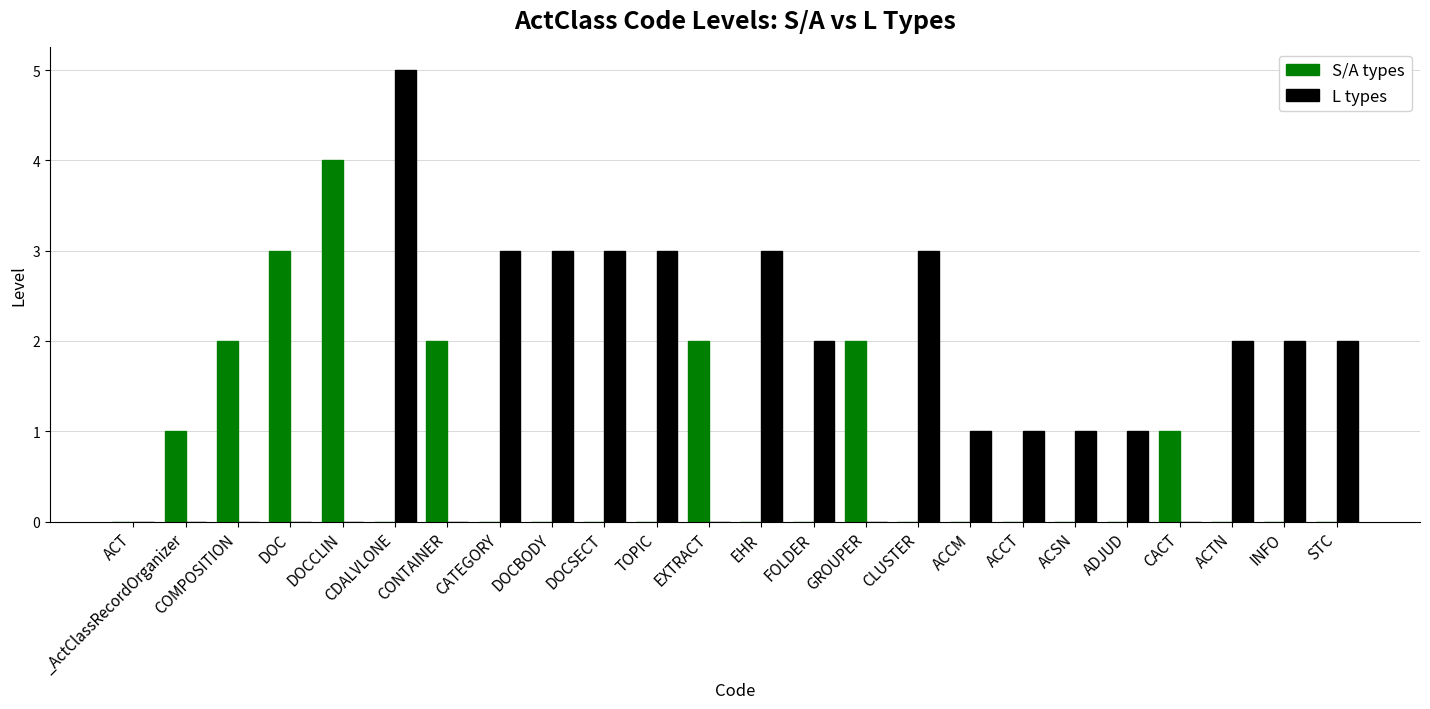

Is the value of L types at DOCBODY greater than the value of S/A types at ACSN?

Yes